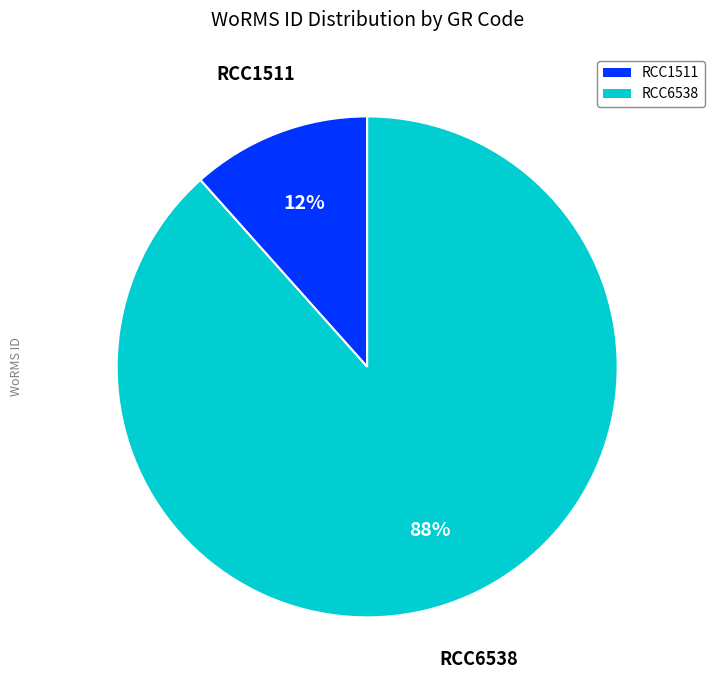

Combined, do RCC6538 and RCC1511 account for over 50%?

Yes